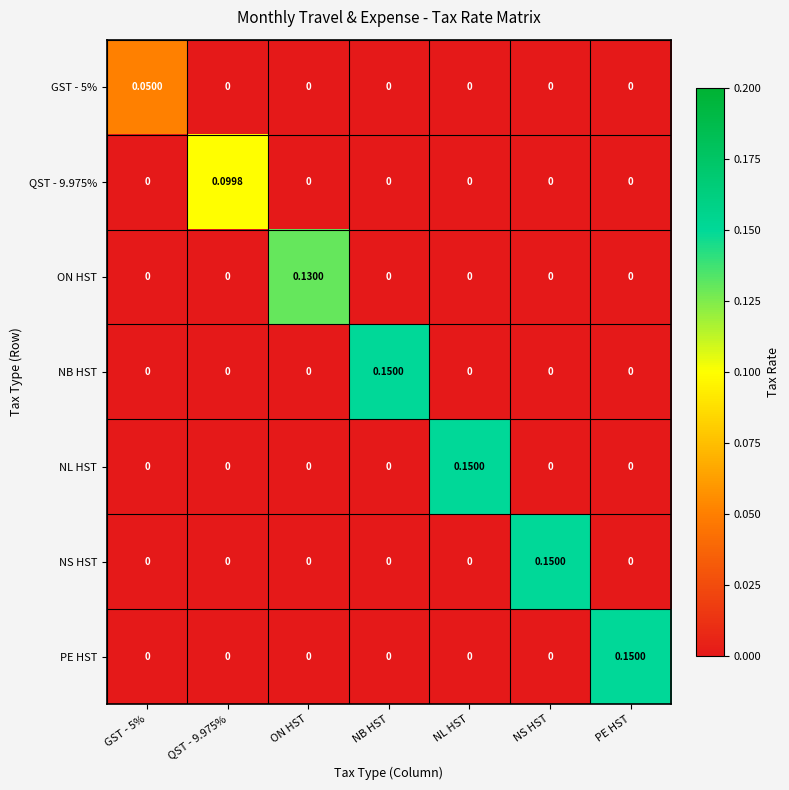

Count the number of data series in this chart.

7